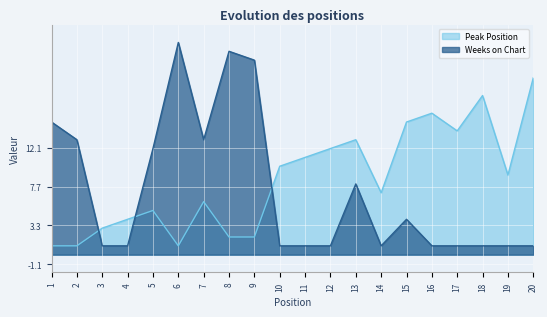

True or false: Peak Position has more than 1 interior local peaks.

True